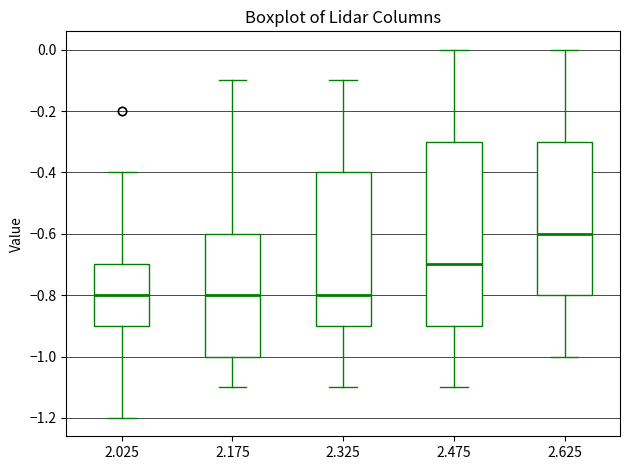

Which box is the tallest, from its lower edge to its upper edge?

2.475